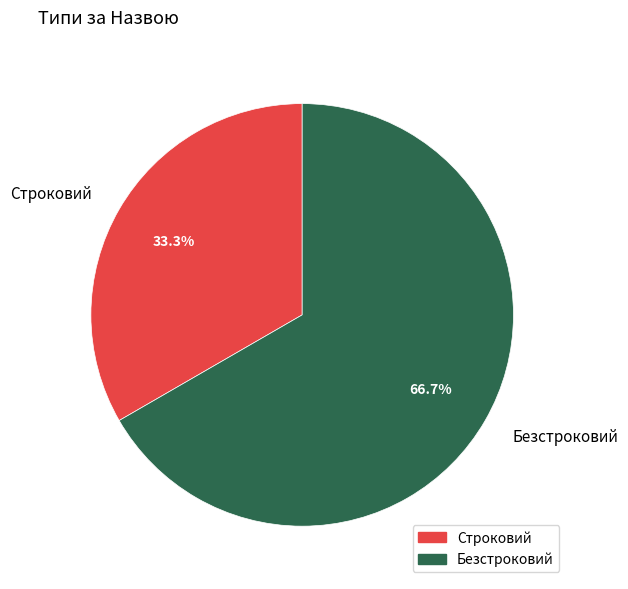

Rank the categories by value from lowest to highest.

Строковий, Безстроковий